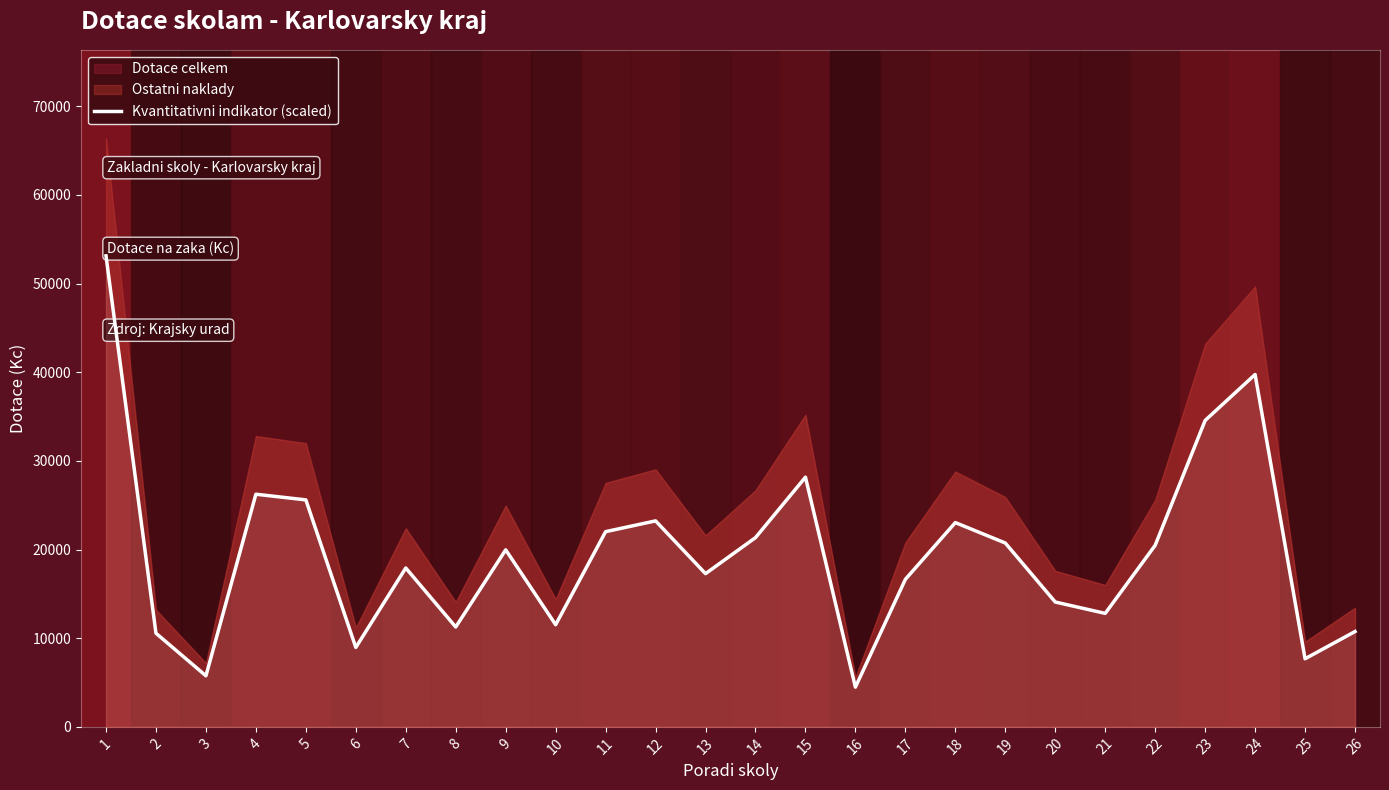

List the labels in order of value, smallest first.

16, 3, 25, 6, 2, 26, 8, 10, 21, 20, 17, 13, 7, 9, 22, 19, 14, 11, 18, 12, 5, 4, 15, 23, 24, 1